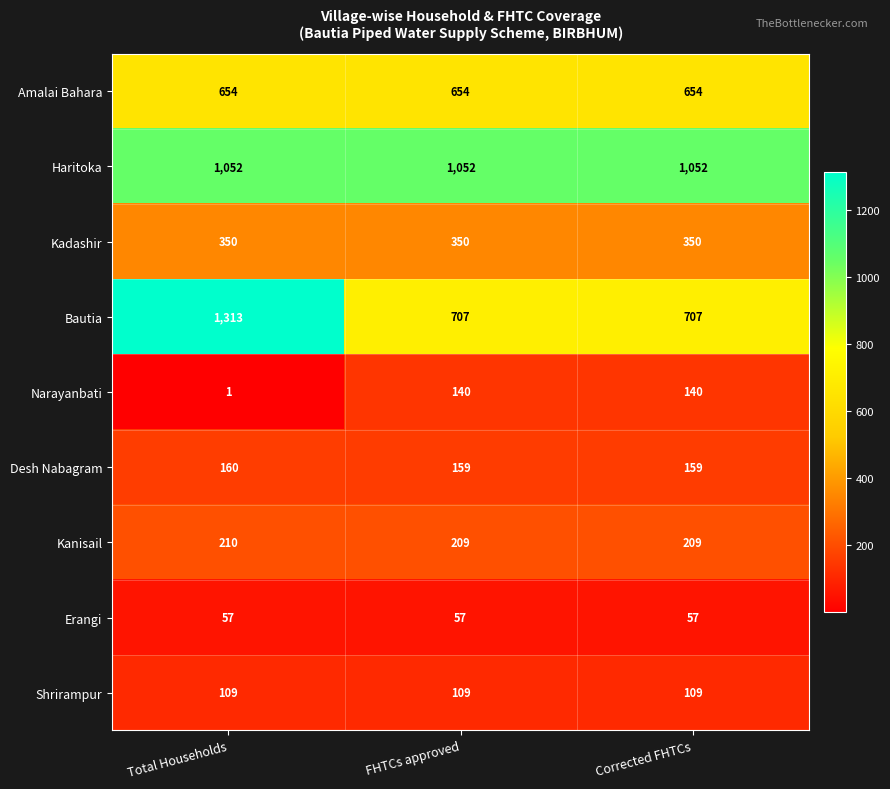

Reading left to right, transcribe all the data shown in this chart.

Amalai Bahara: Total Households=654	FHTCs approved=654	Corrected FHTCs=654
Haritoka: Total Households=1052	FHTCs approved=1052	Corrected FHTCs=1052
Kadashir: Total Households=350	FHTCs approved=350	Corrected FHTCs=350
Bautia: Total Households=1313	FHTCs approved=707	Corrected FHTCs=707
Narayanbati: Total Households=1	FHTCs approved=140	Corrected FHTCs=140
Desh Nabagram: Total Households=160	FHTCs approved=159	Corrected FHTCs=159
Kanisail: Total Households=210	FHTCs approved=209	Corrected FHTCs=209
Erangi: Total Households=57	FHTCs approved=57	Corrected FHTCs=57
Shrirampur: Total Households=109	FHTCs approved=109	Corrected FHTCs=109